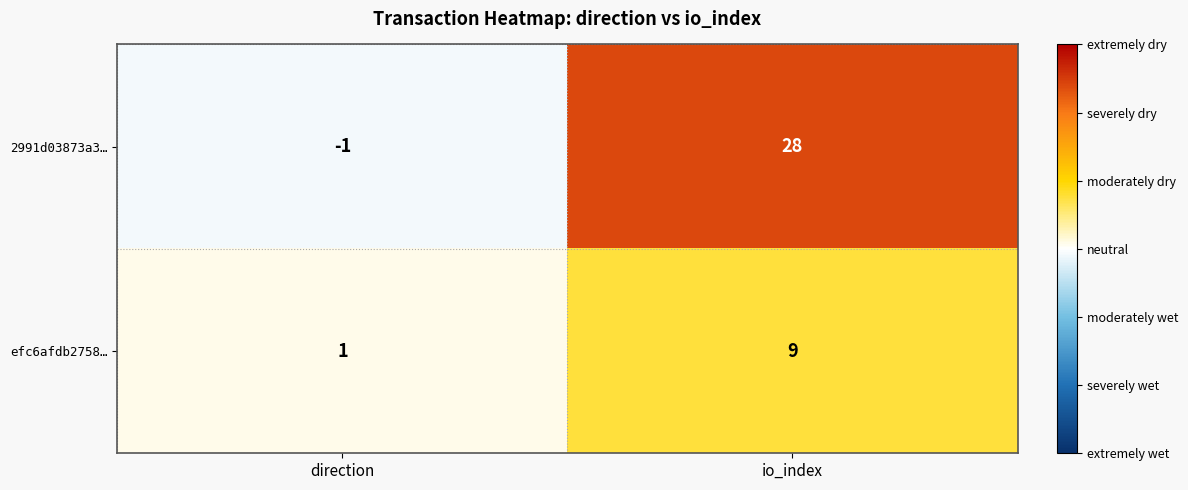

At which category is the sum across all series the highest?

io_index